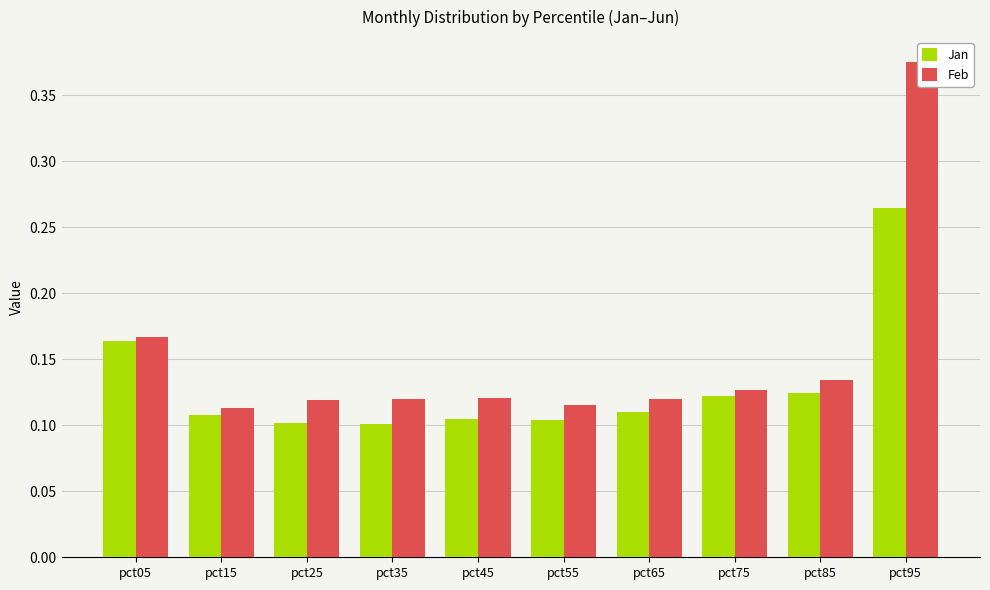

Reading left to right, transcribe all the data shown in this chart.

Jan: pct05=0.2	pct15=0.1	pct25=0.1	pct35=0.1	pct45=0.1	pct55=0.1	pct65=0.1	pct75=0.1	pct85=0.1	pct95=0.3
Feb: pct05=0.2	pct15=0.1	pct25=0.1	pct35=0.1	pct45=0.1	pct55=0.1	pct65=0.1	pct75=0.1	pct85=0.1	pct95=0.4